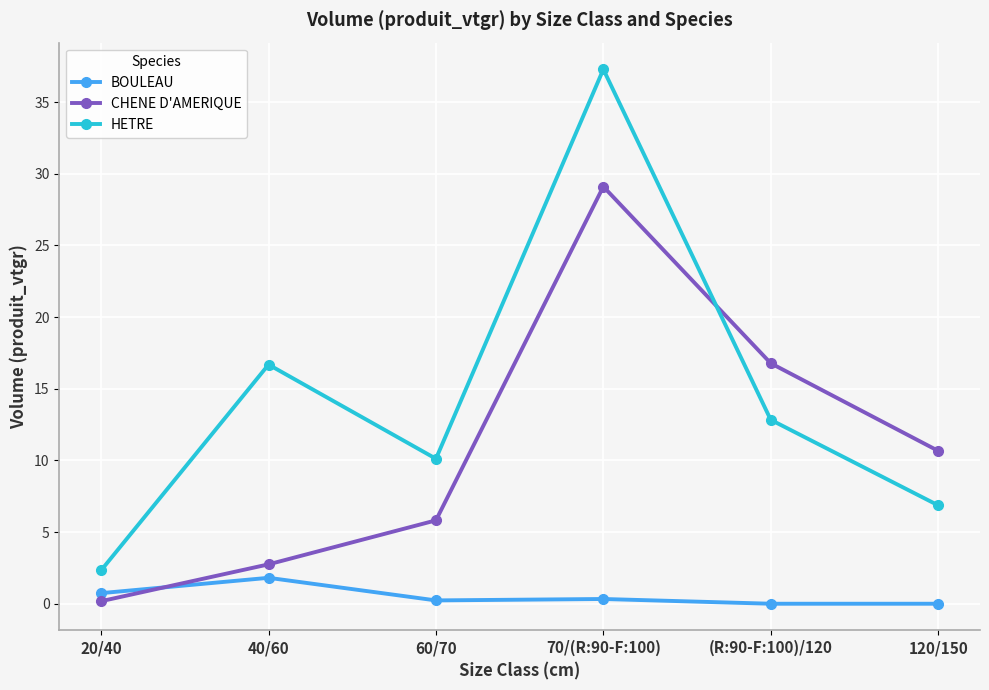

Which label corresponds to the largest value in the chart?

70/(R:90-F:100)